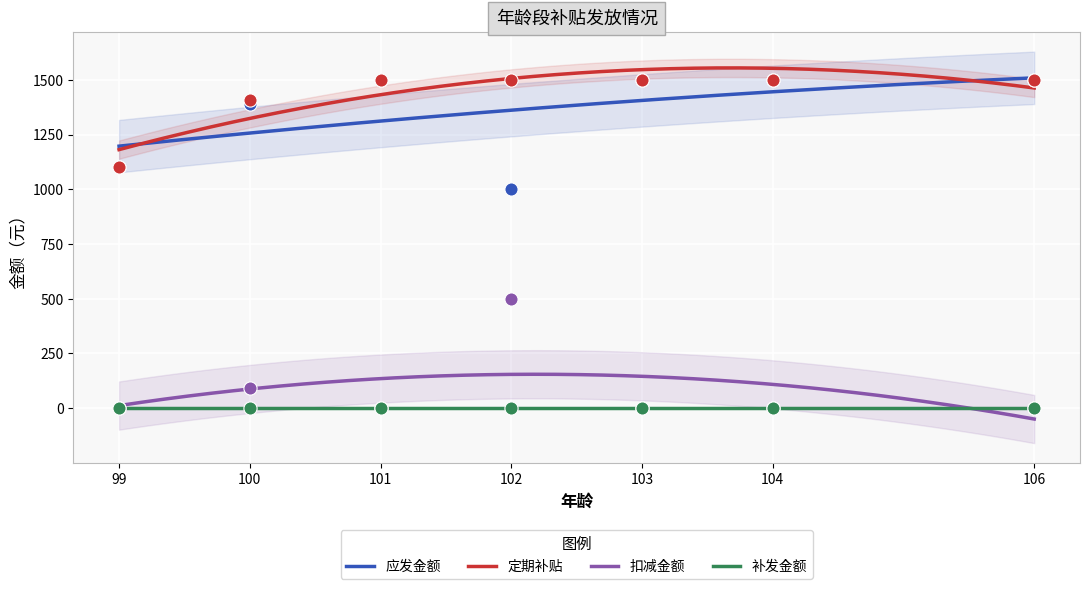

True or false: 补发金额 and 应发金额 cross at least once.

False